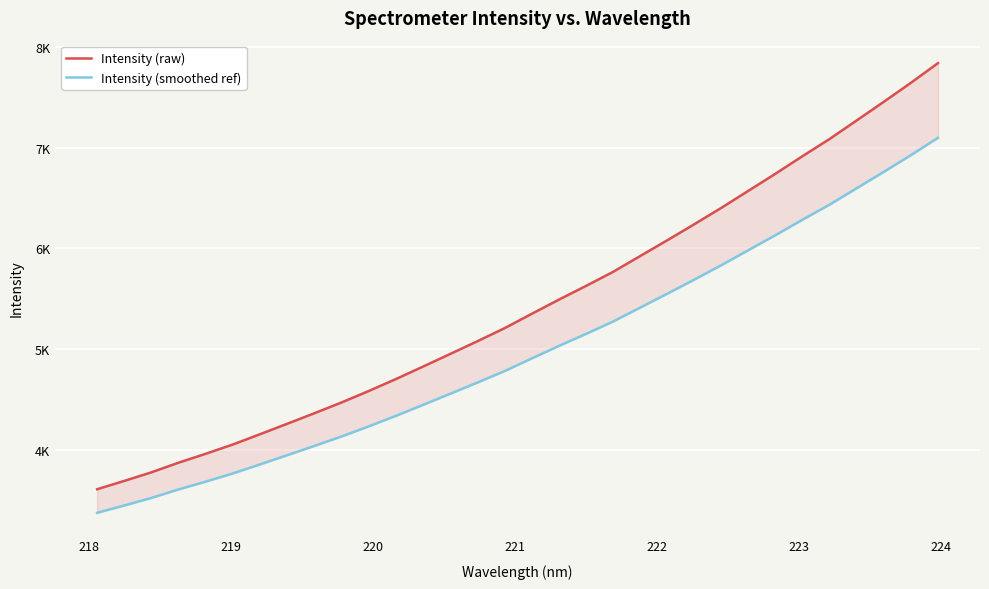

What is the difference between the second highest and second lowest values in the Intensity (raw) series?

3945.3